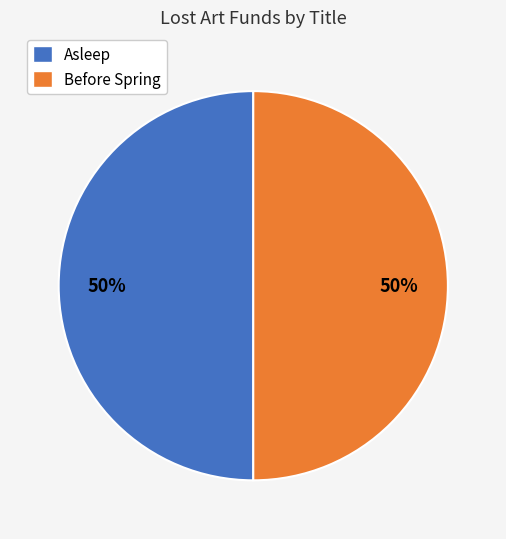

How many slices are in this pie chart?

2